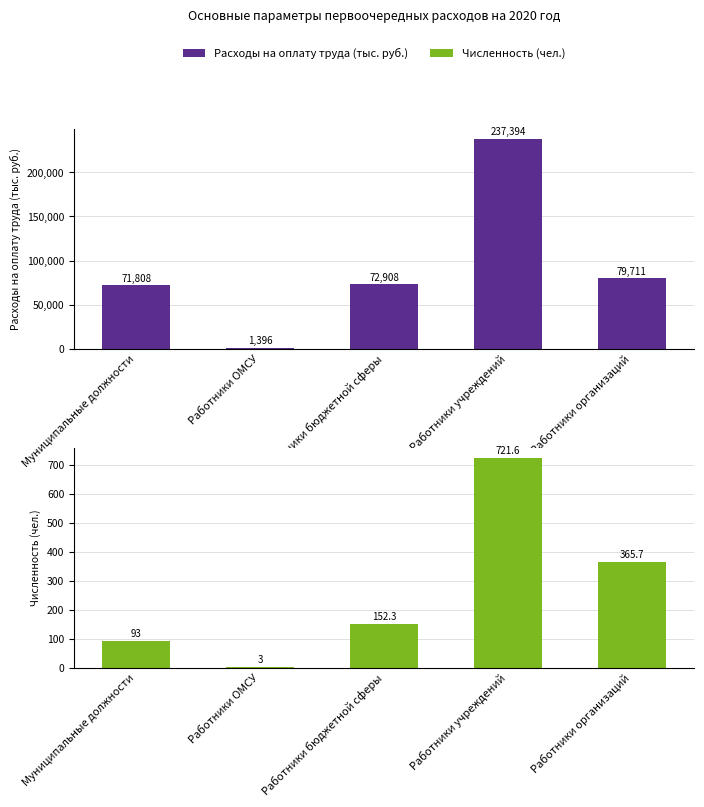

What is the spread (max minus min) of values at Работники организаций?

79345.3